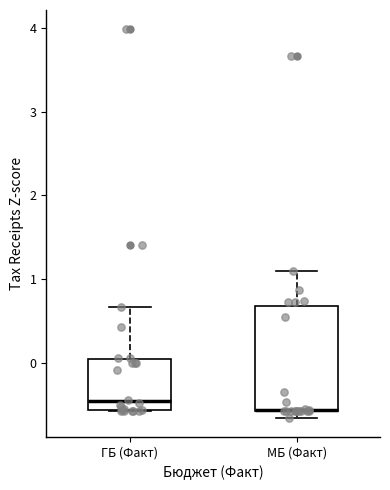

Where is the upper edge of the box for ГБ (Факт) on the y-axis? The values are not printed on the chart, so give them approximately, as read against the axis.

0.0